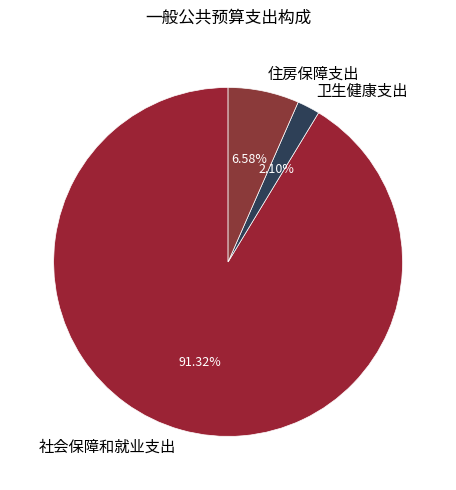

To the nearest percent, what is the difference between the largest and smallest slice percentages?

89%